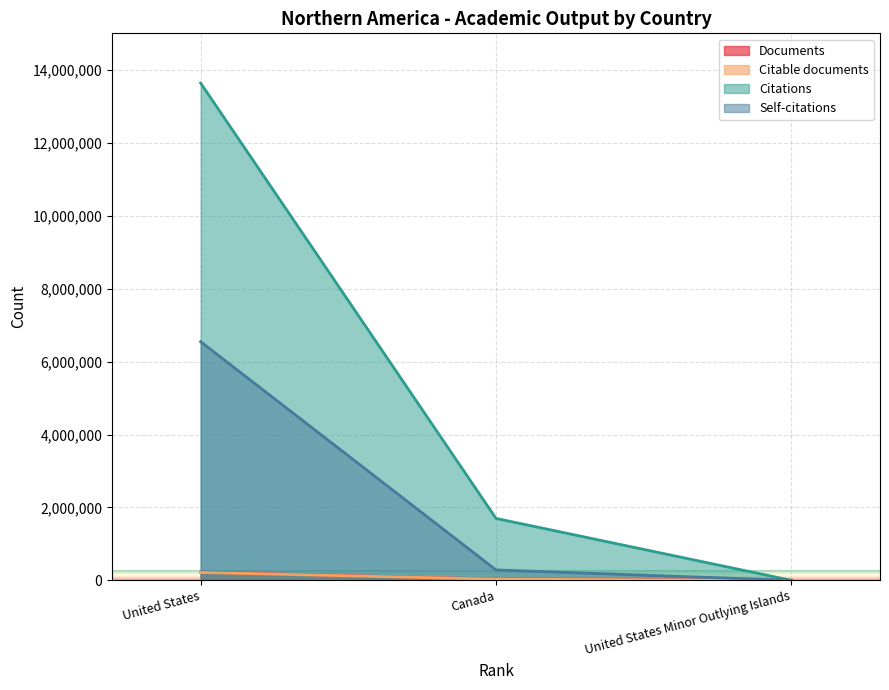

How many lines are shown in the chart?

4